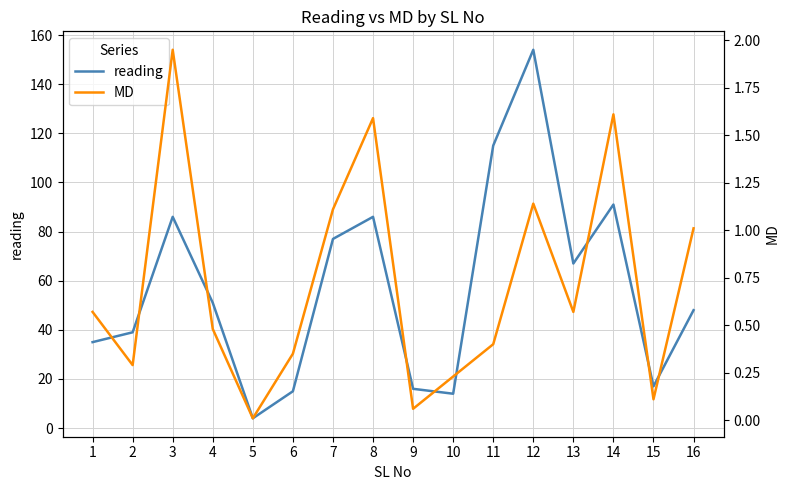

Reading left to right, what are all the values shown in this chart?

reading: 35.0	39.0	86.0	51.0	4.0	15.0	77.0	86.0	16.0	14.0	115.0	154.0	67.0	91.0	17.0	48.0
MD: 0.6	0.3	1.9	0.5	0.0	0.3	1.1	1.6	0.1	0.2	0.4	1.1	0.6	1.6	0.1	1.0